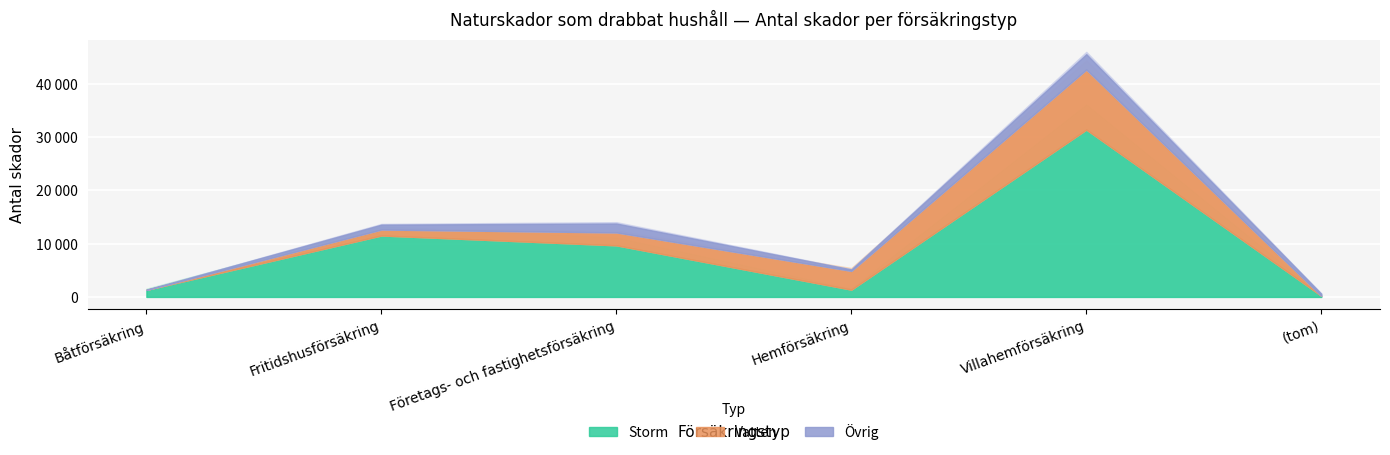

What is the label of the 6th point from the left?

(tom)